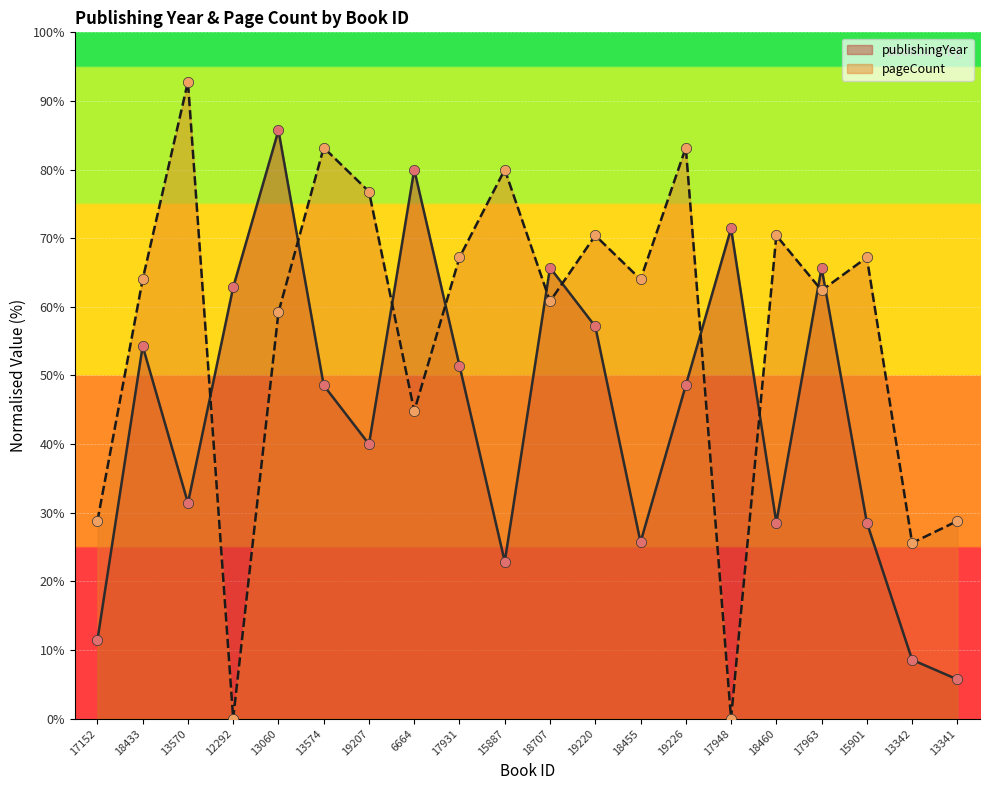

Which series has the widest spread of Y values?

pageCount